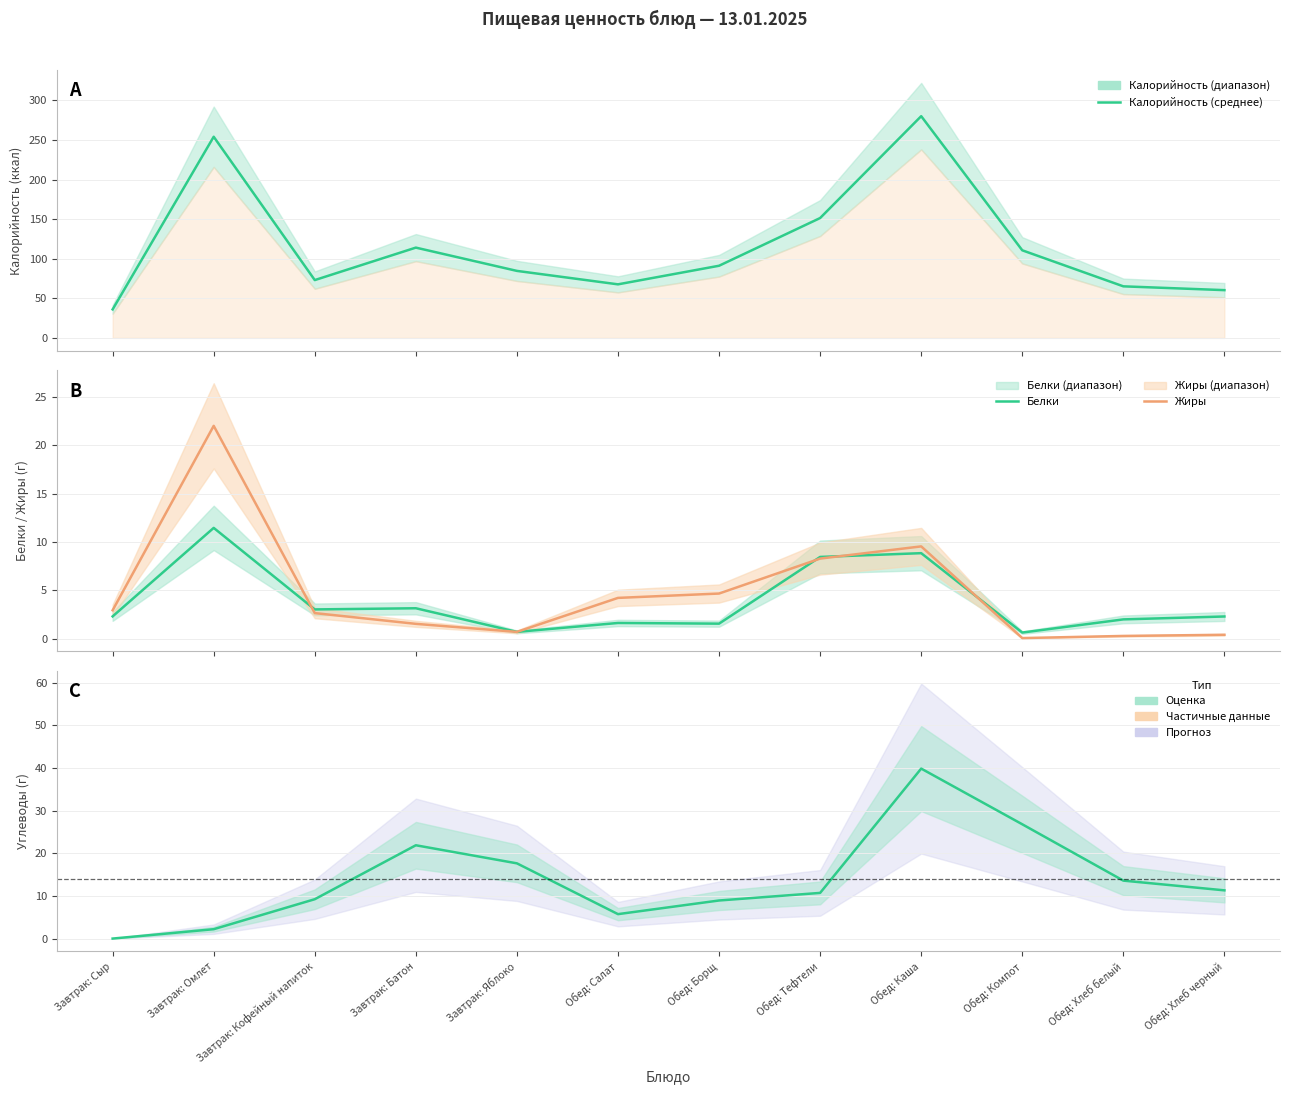

How many times do Белки and Жиры cross each other?

4